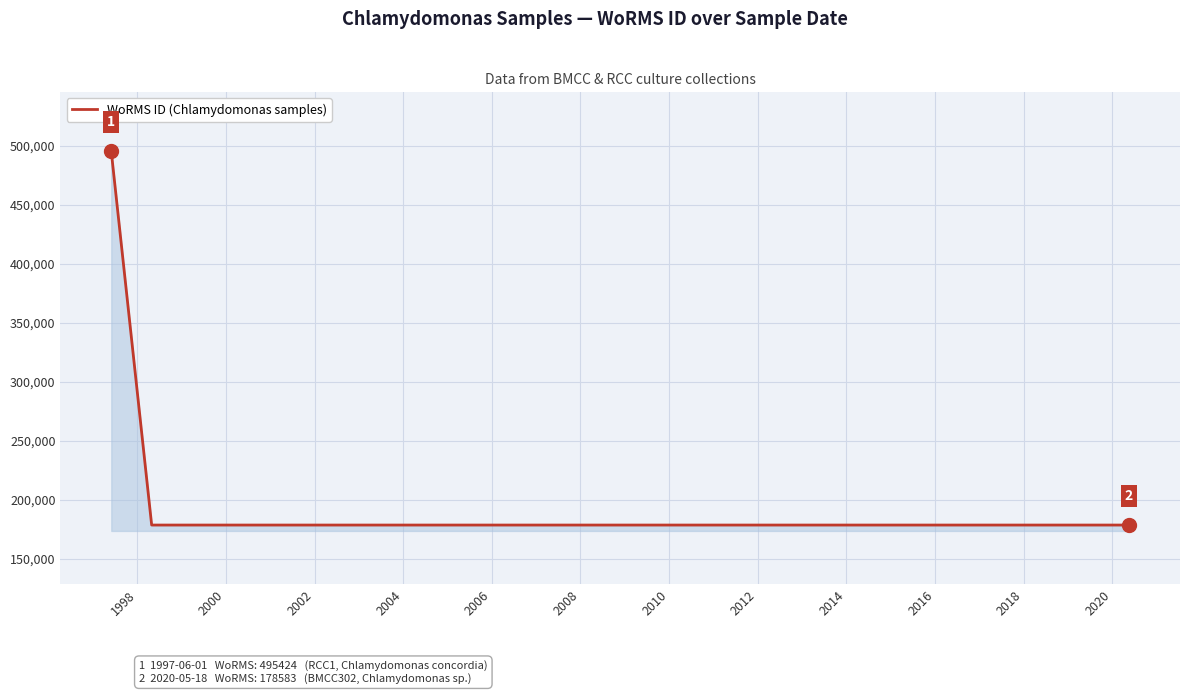

What is the minimum value shown in the chart?

178583